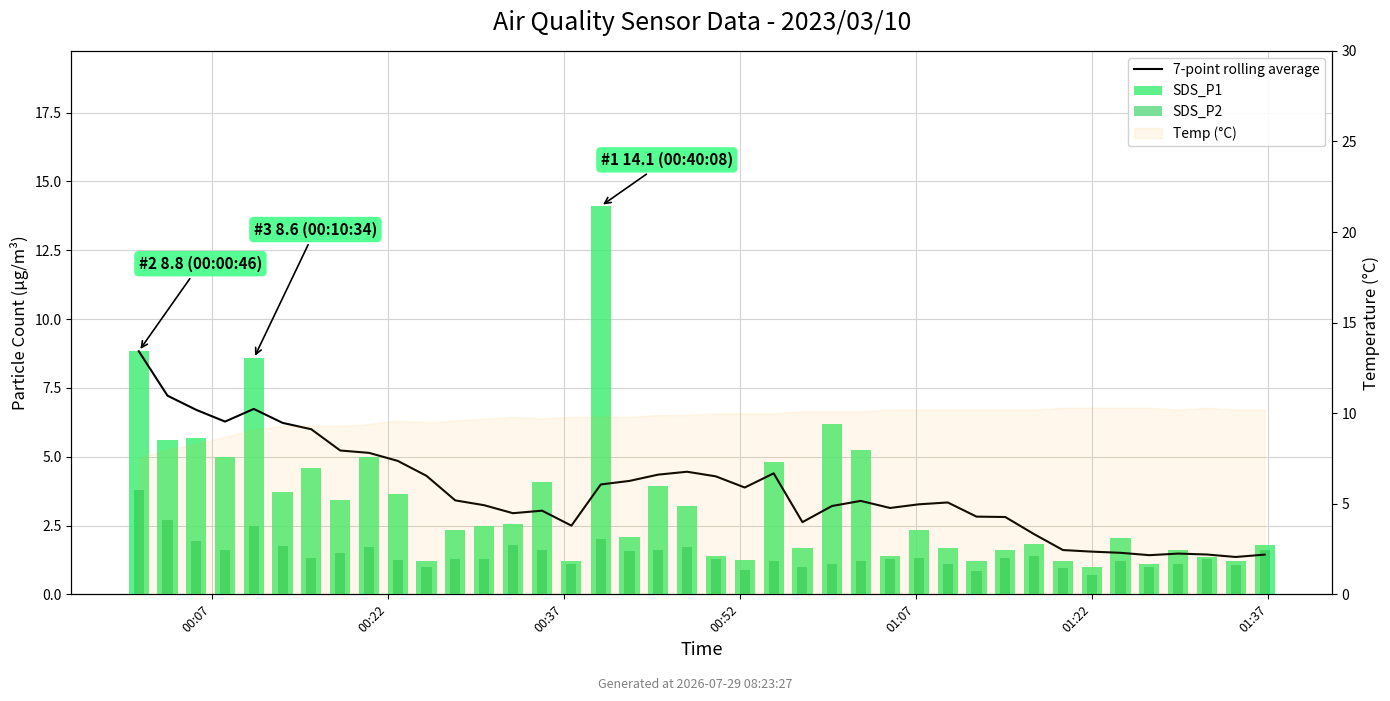

Is the value of 7-point rolling average at 28 greater than the value of SDS_P2 at 00:22?

Yes